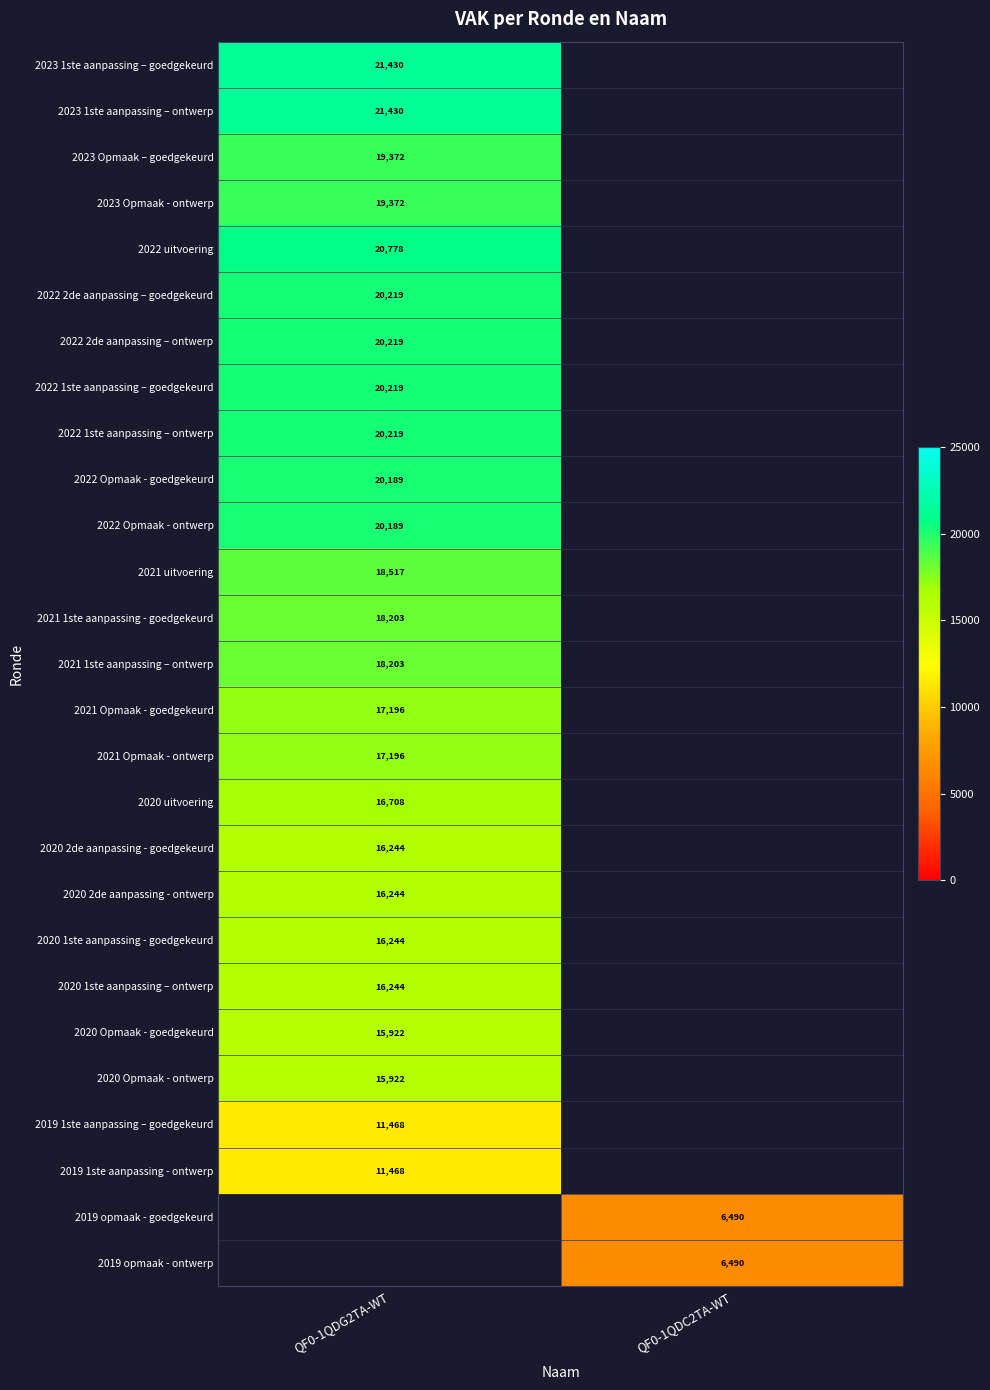

Is it true that 2019 opmaak - goedgekeurd equals 2277 at QF0-1QDC2TA-WT?

False